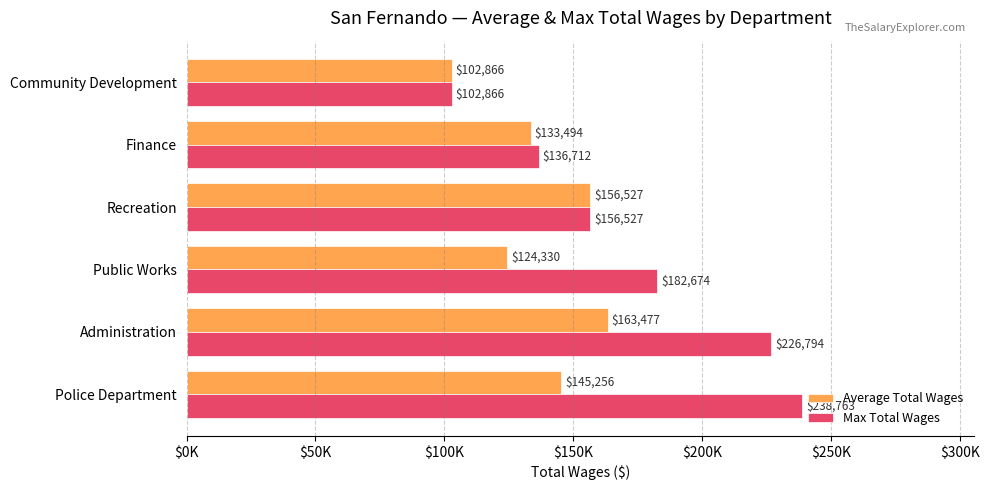

What are all the series names shown in the legend?

Average Total Wages, Max Total Wages